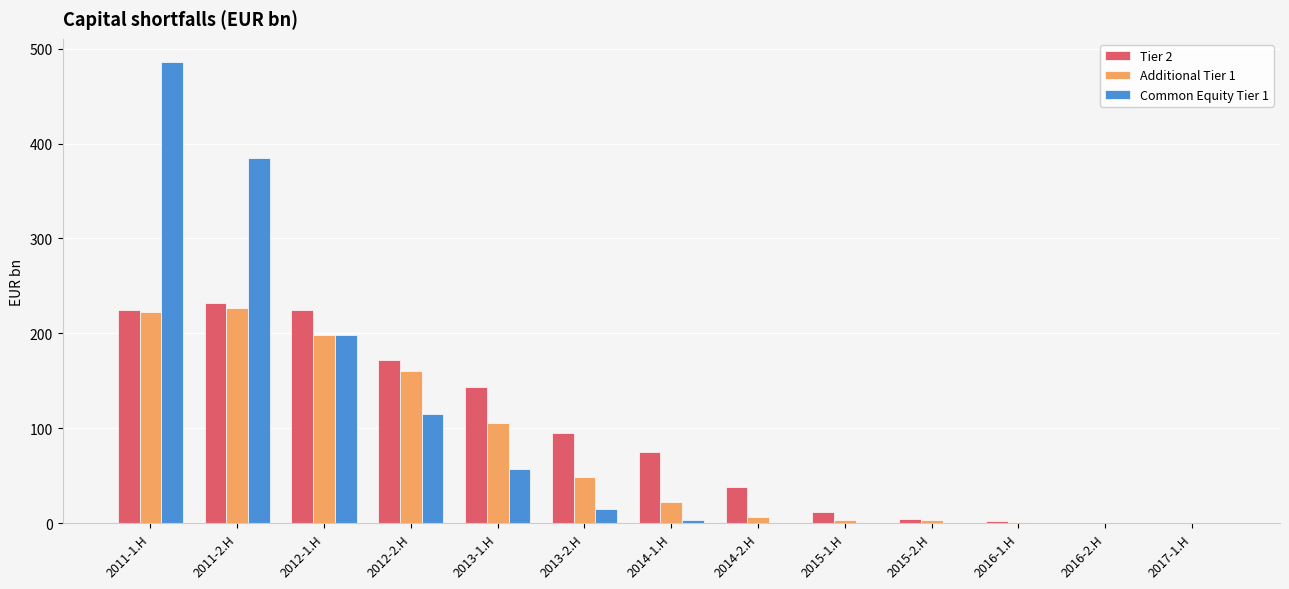

What is the maximum value for Tier 2?

231.6